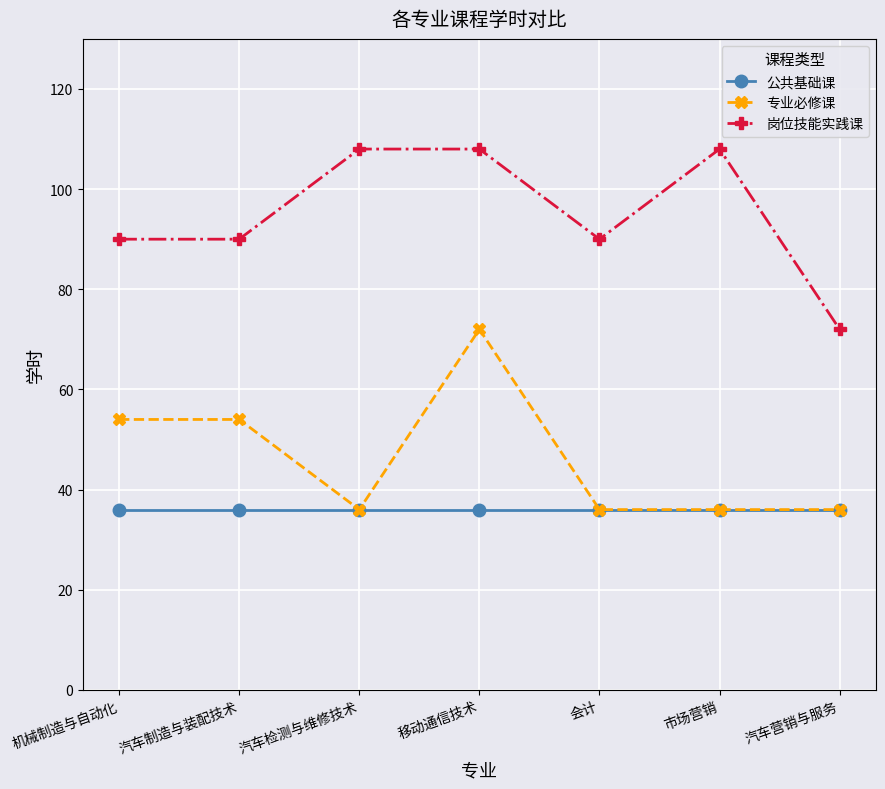

The 公共基础课 series shows 12 at 汽车营销与服务. True or false?

False